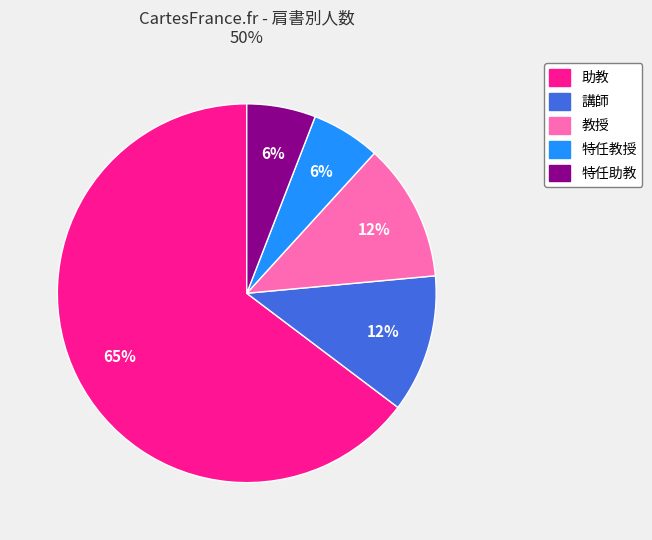

The 助教 slice represents 20% of the pie. True or false?

False